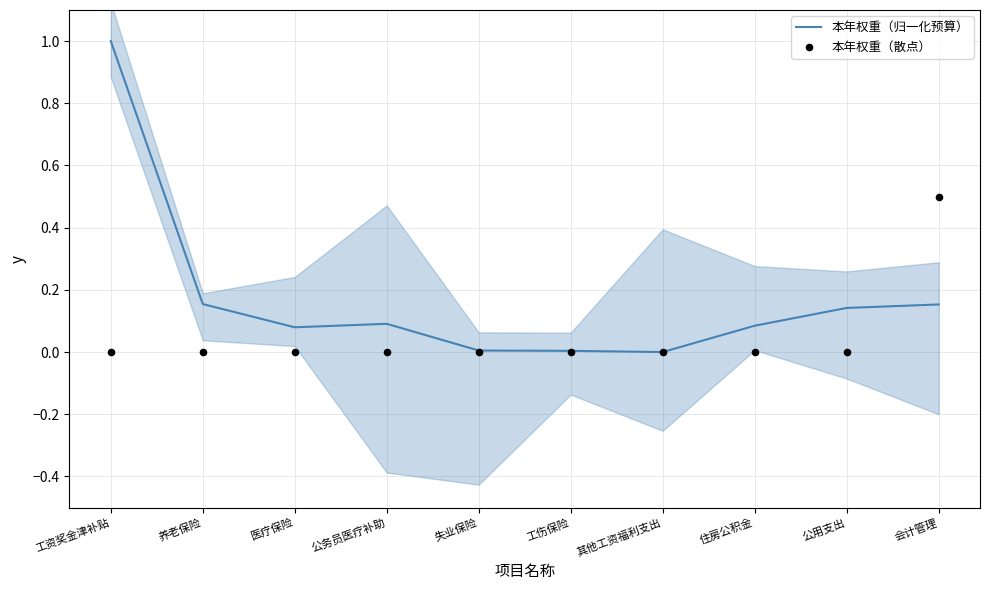

At which category is the sum across all series the highest?

工资奖金津补贴